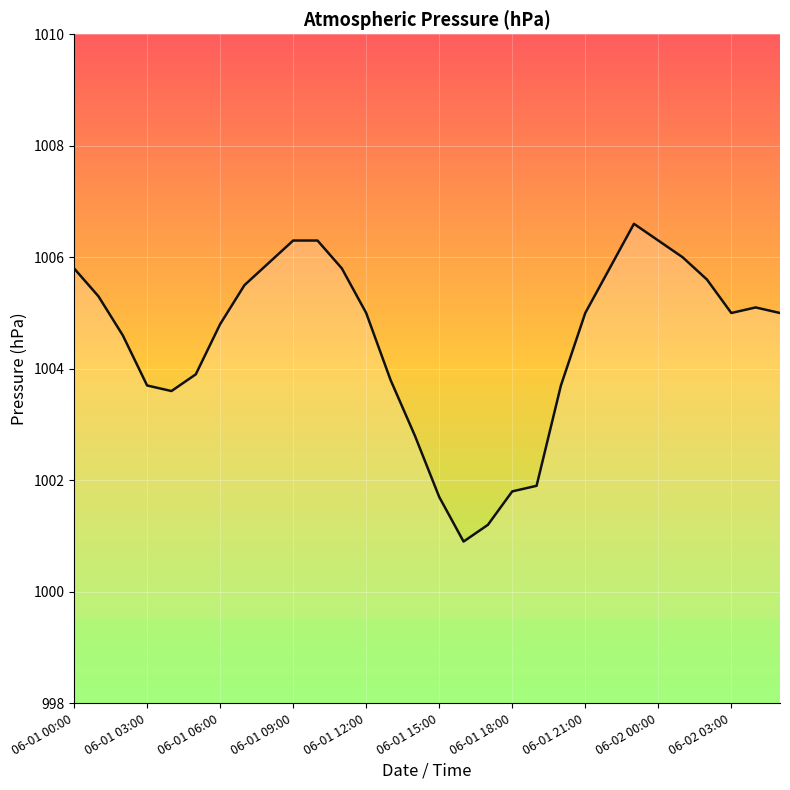

True or false: there are more than 0 points higher than both neighbors.

True